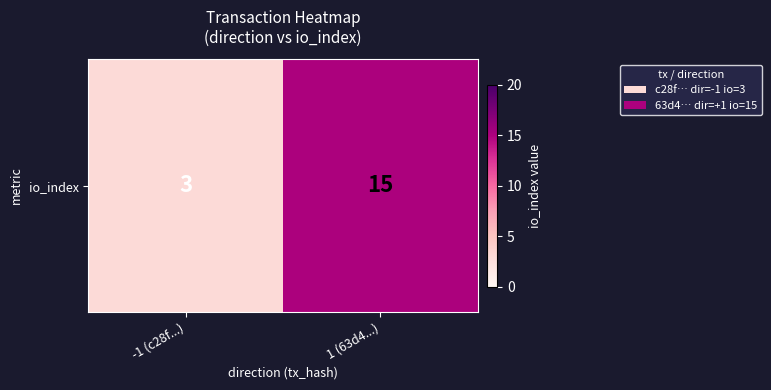

Reading left to right, list all the values displayed in this chart.

3	15